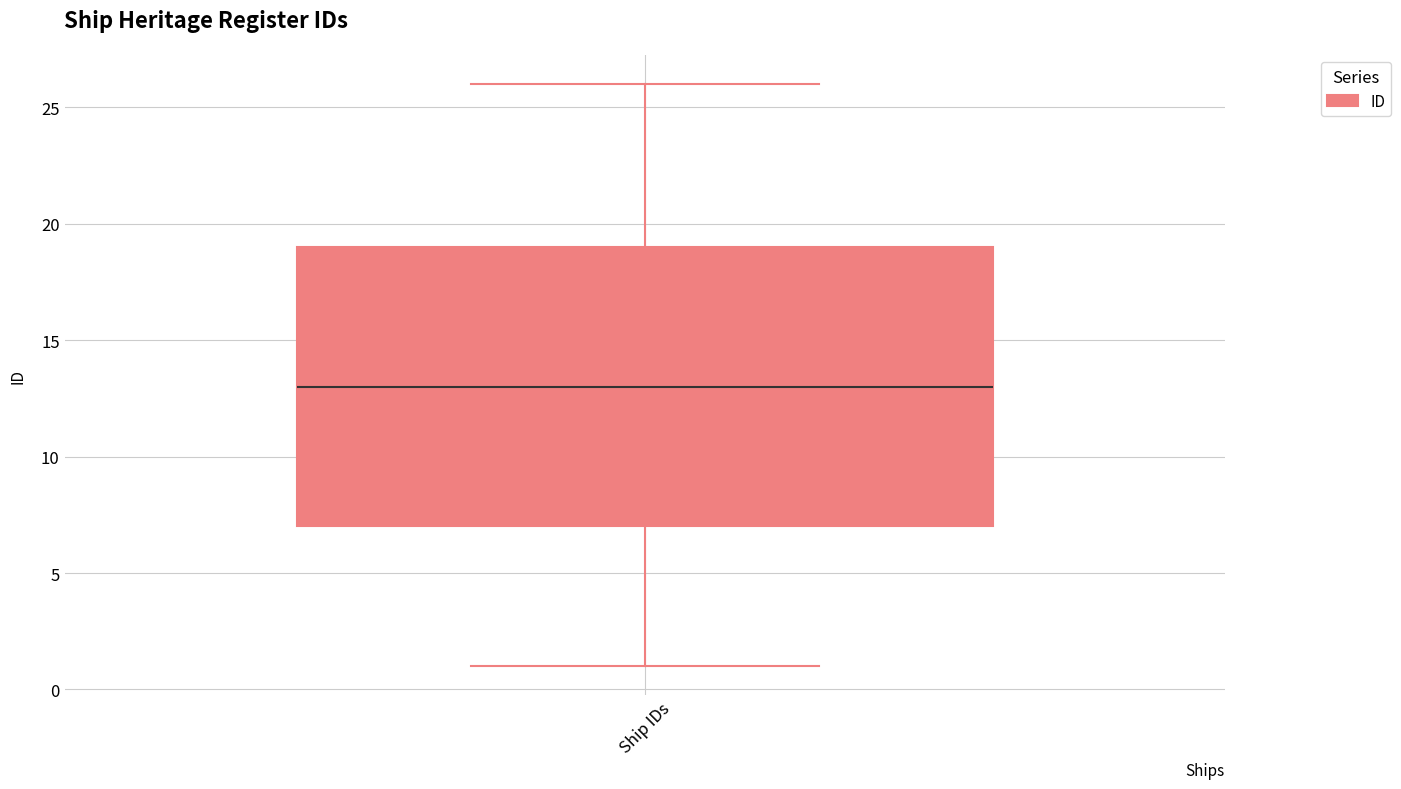

Read this box plot against the y-axis: the position of the median line, the range covered by the box, and the ends of both whiskers. The values are not printed on the chart, so give them approximately, as read against the axis.

median 13, box 7 to 19, whiskers 1 to 26